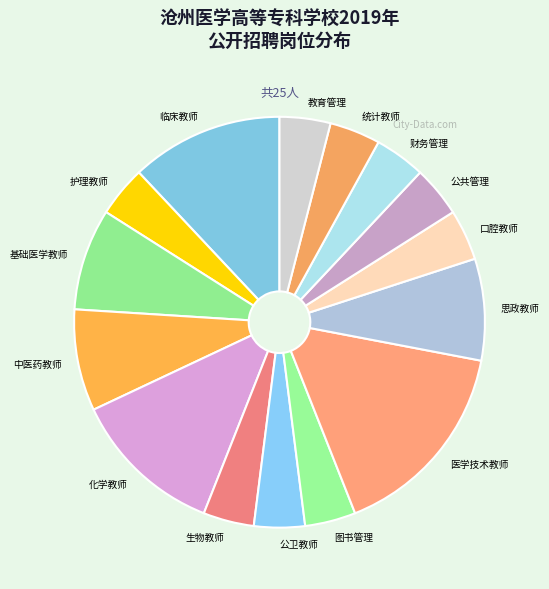

How many segments does this pie chart have?

15